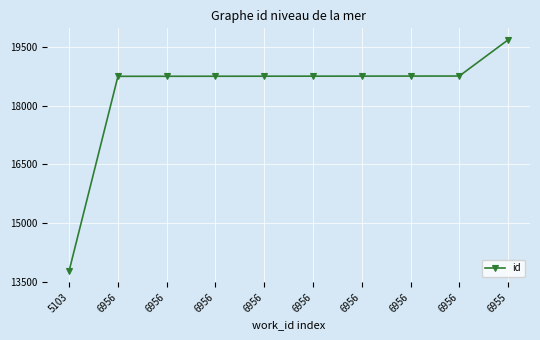

What is the maximum value shown in the chart?

19676